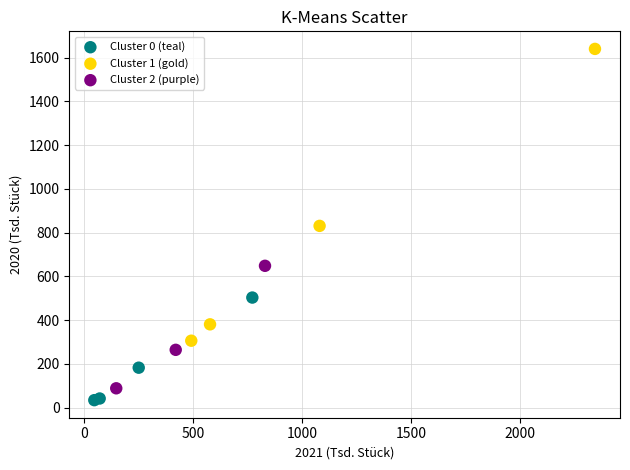

Which series contains the highest Y value?

Cluster 1 (gold)